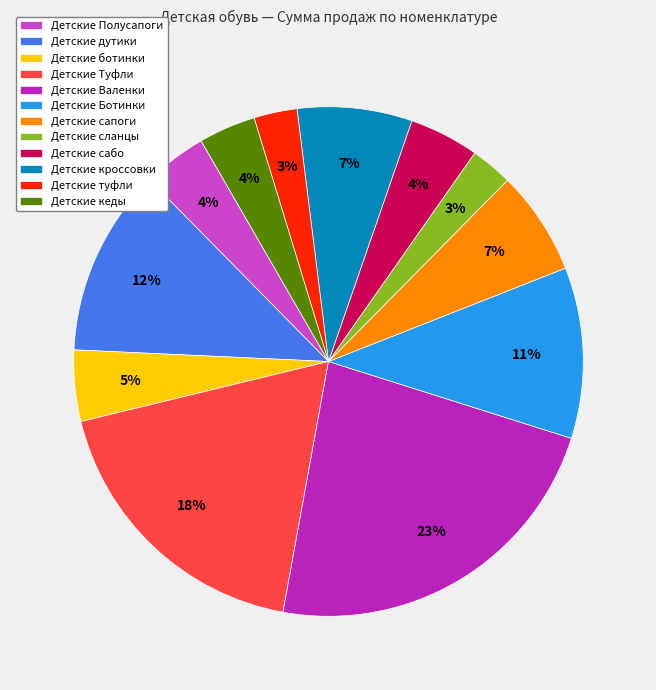

What is the largest slice in the pie chart?

Детские Валенки